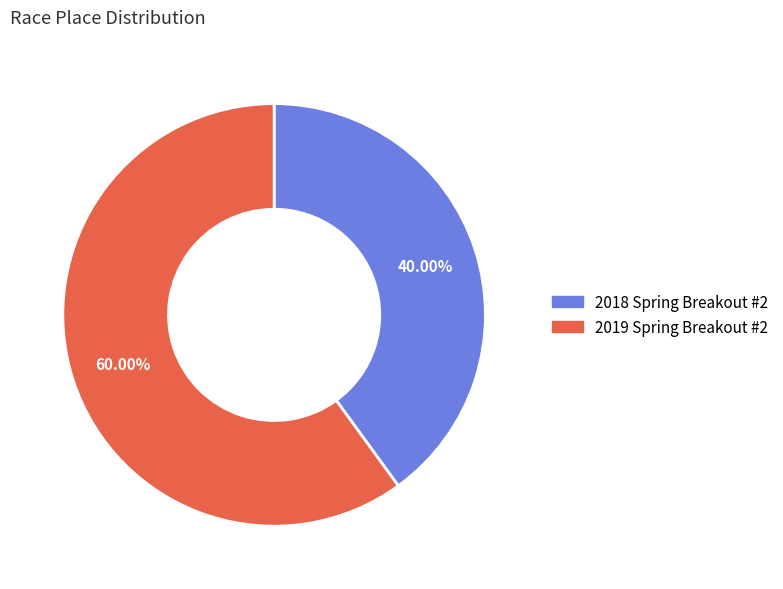

Which category accounts for the majority?

2019 Spring Breakout #2